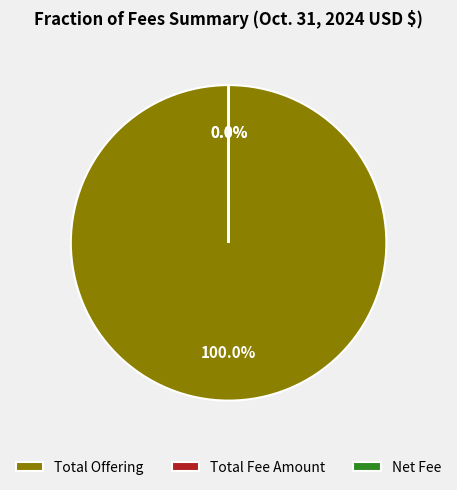

Which slice is the largest?

Total Offering